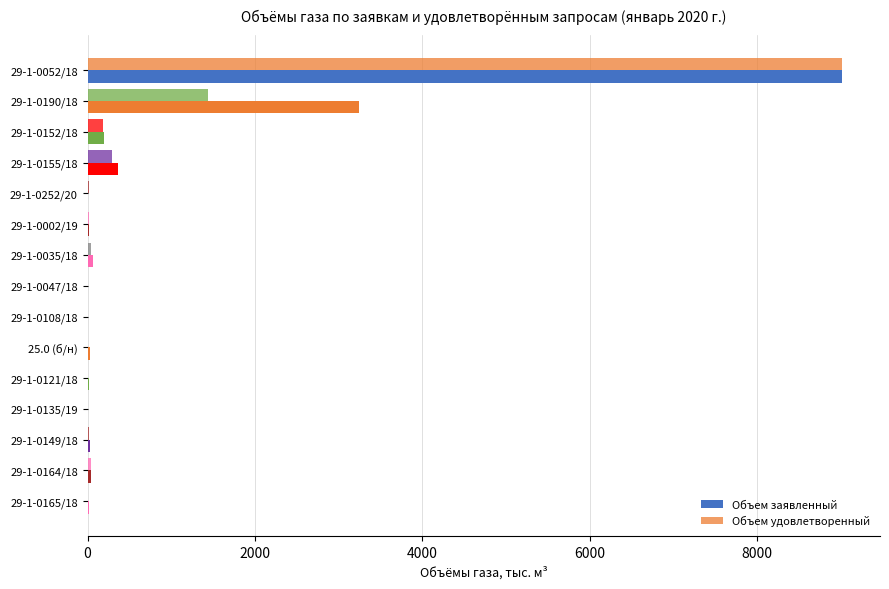

Count the number of data series in this chart.

2